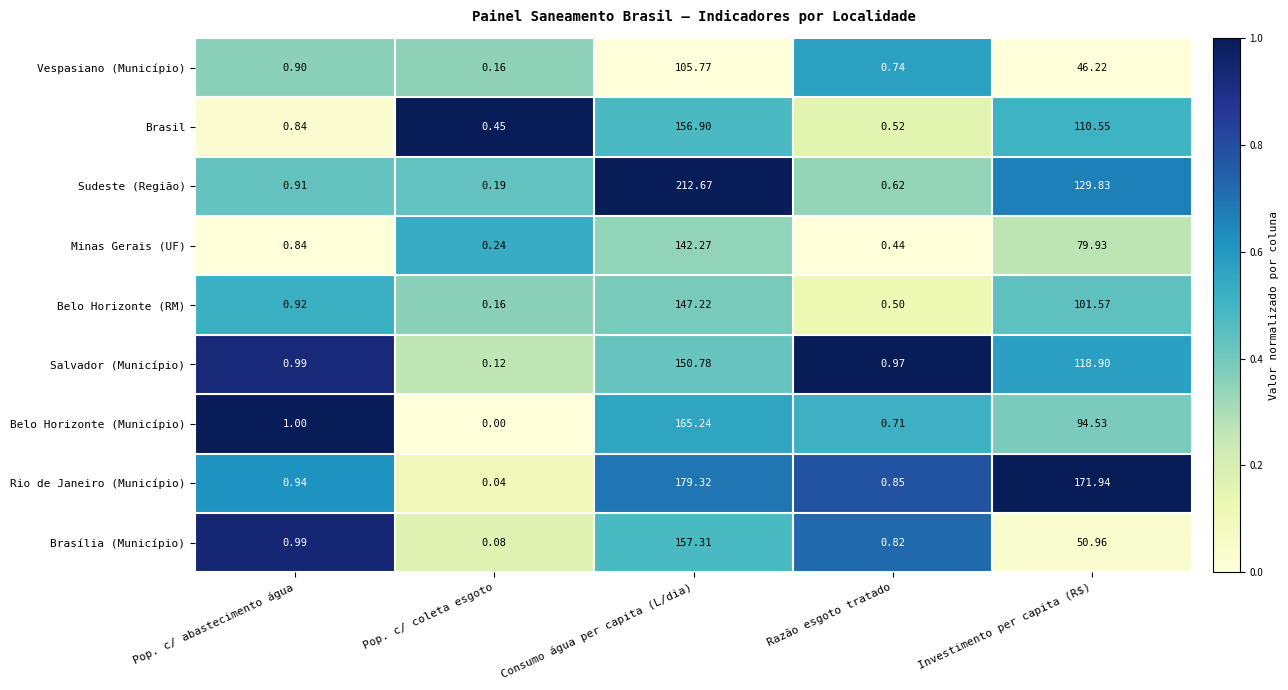

Rank the categories by Sudeste (Região) value from lowest to highest.

Pop. c/ coleta esgoto, Razão esgoto tratado, Pop. c/ abastecimento água, Investimento per capita (R$), Consumo água per capita (L/dia)